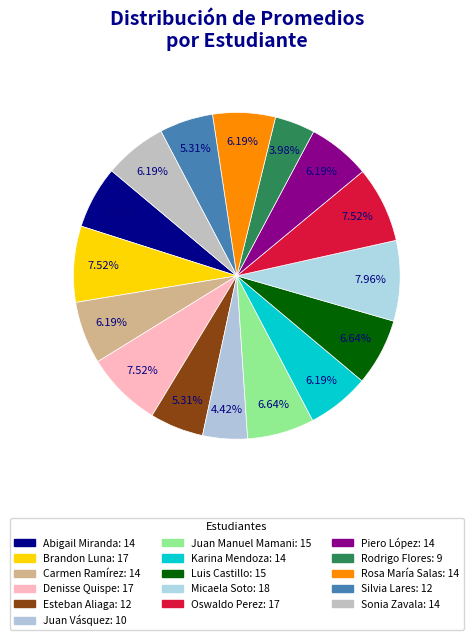

What is the change in value from Juan Manuel Mamani to Silvia Lares?

-3